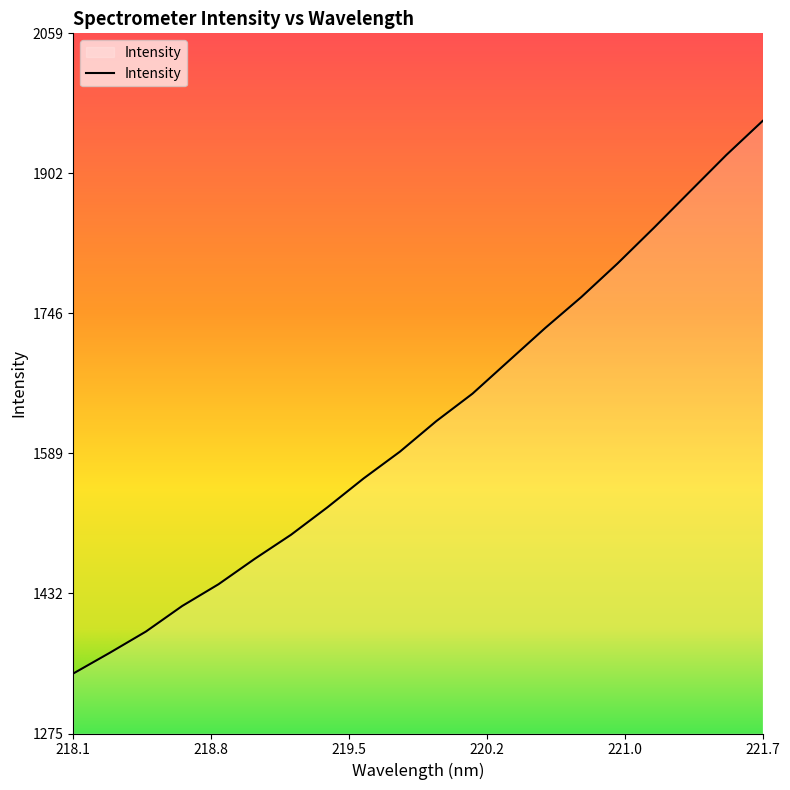

What is the maximum value shown in the chart?

1960.9